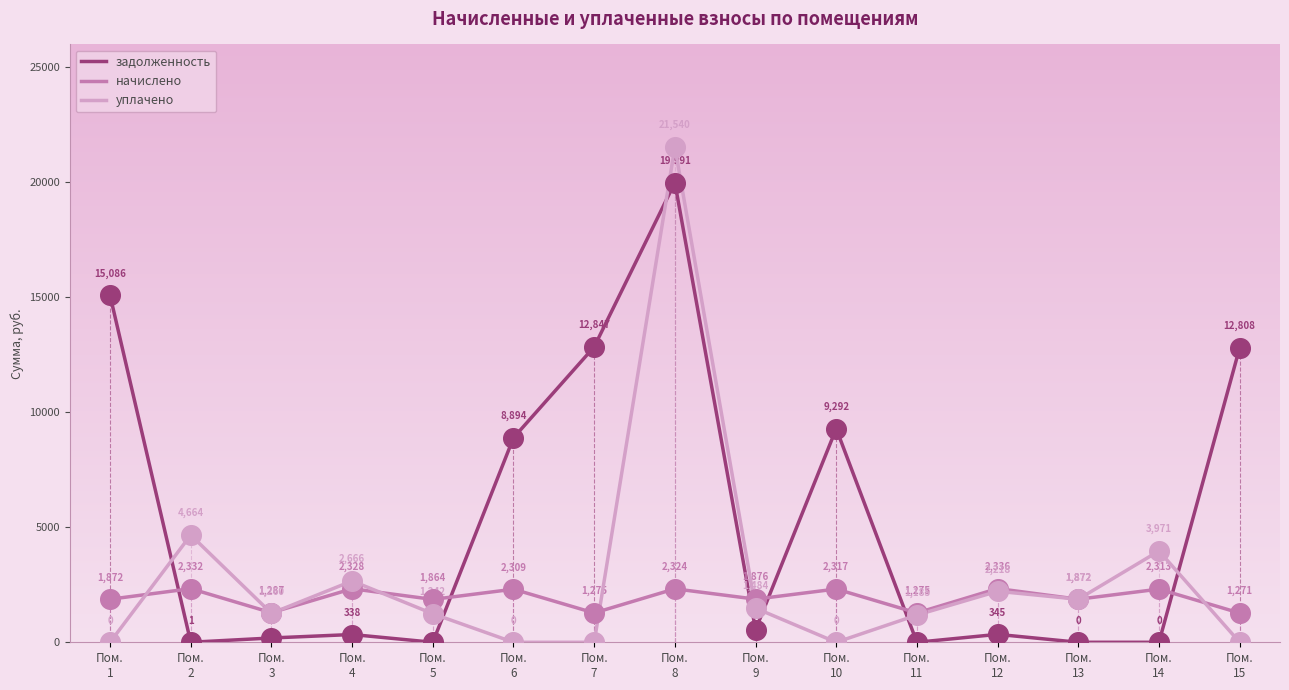

Which series reaches the minimum Y coordinate?

задолженность